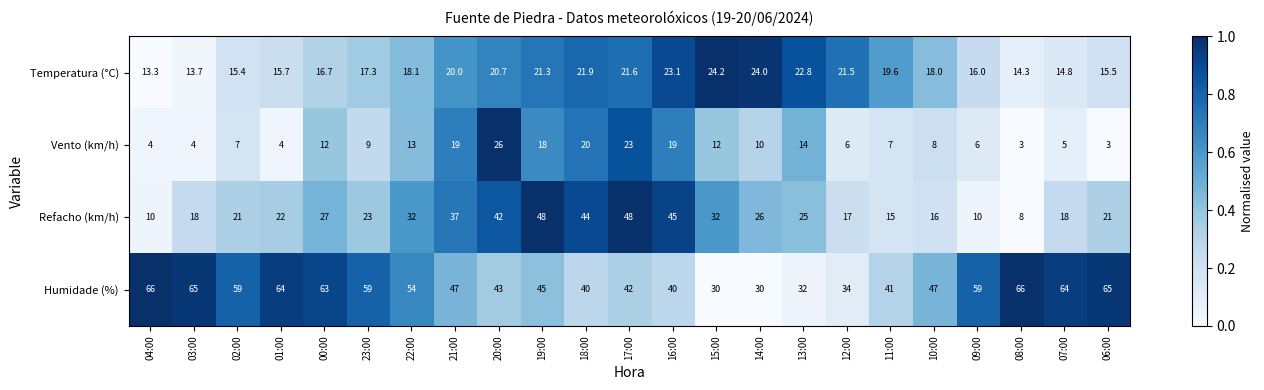

What is the smallest value displayed?

3.0